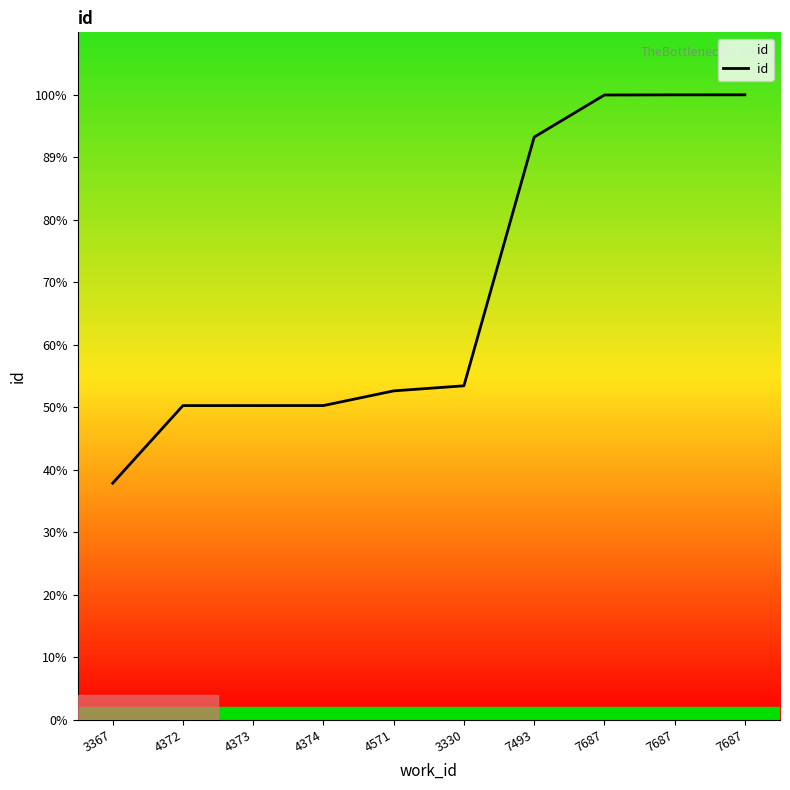

Does the chart display data point markers on the line(s)?

No